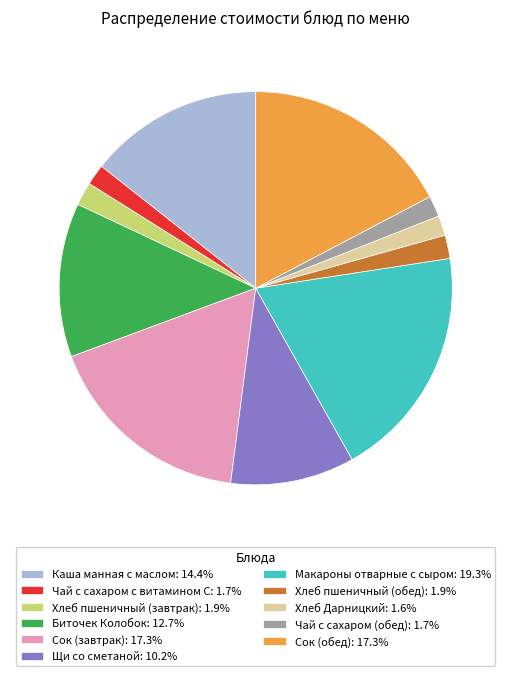

How many segments does this pie chart have?

11